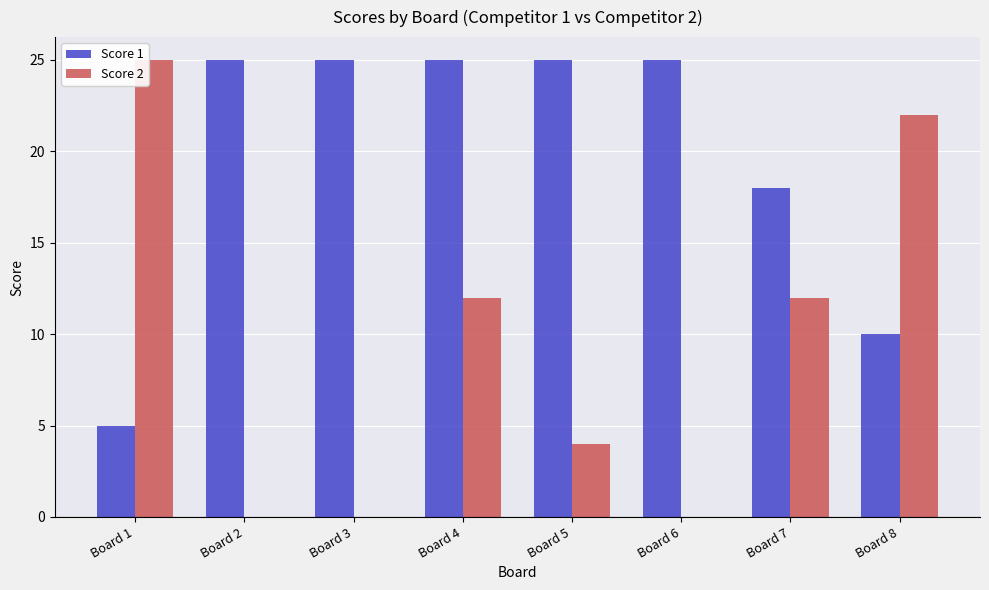

Is the value of Score 2 at Board 2 greater than the value of Score 1 at Board 4?

No